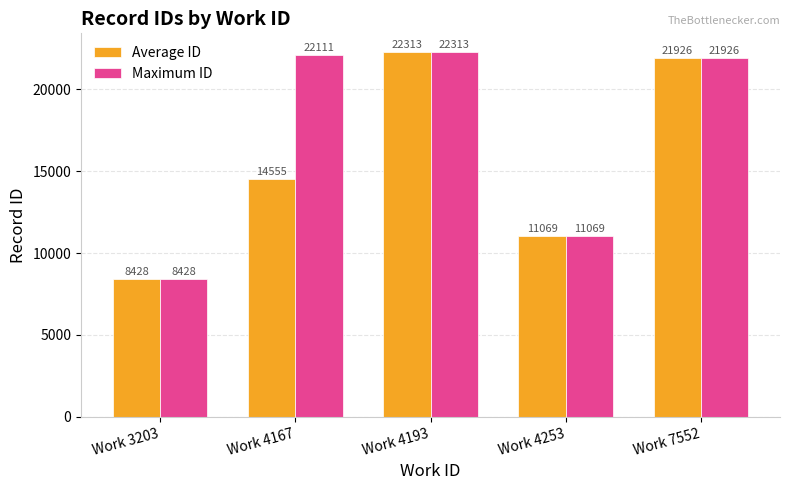

Rank the series by their average value, from highest to lowest.

Maximum ID, Average ID